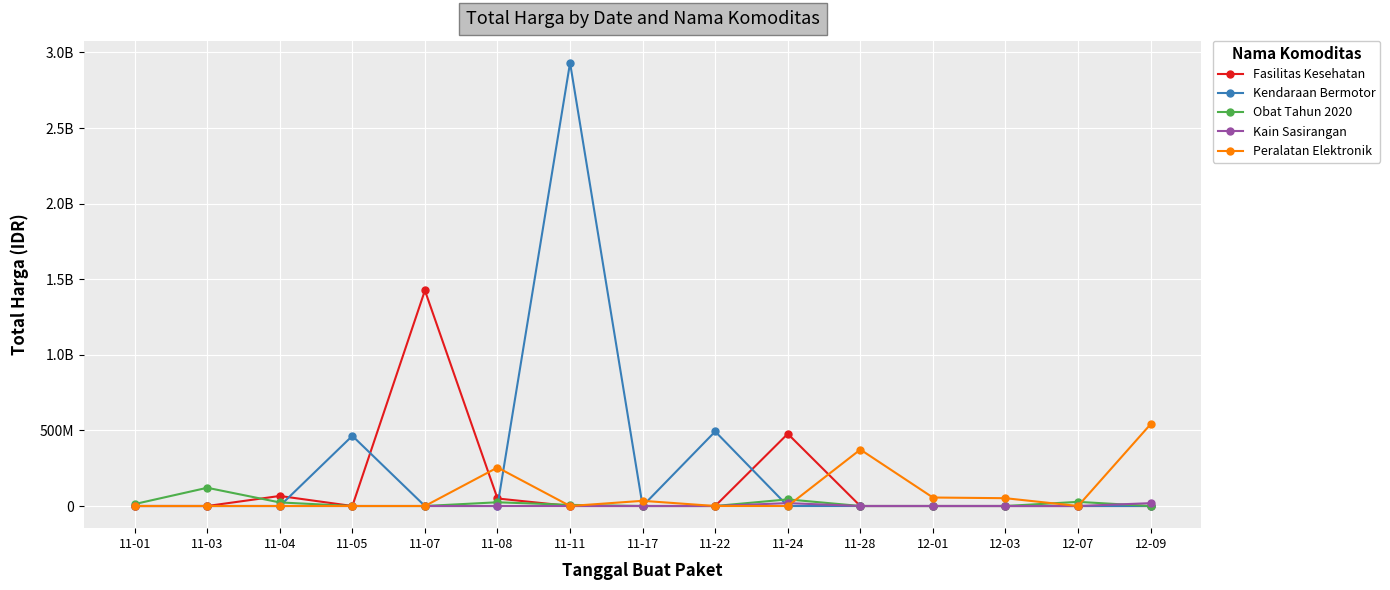

What are all the series names shown in the legend?

Fasilitas Kesehatan, Kendaraan Bermotor, Obat Tahun 2020, Kain Sasirangan, Peralatan Elektronik